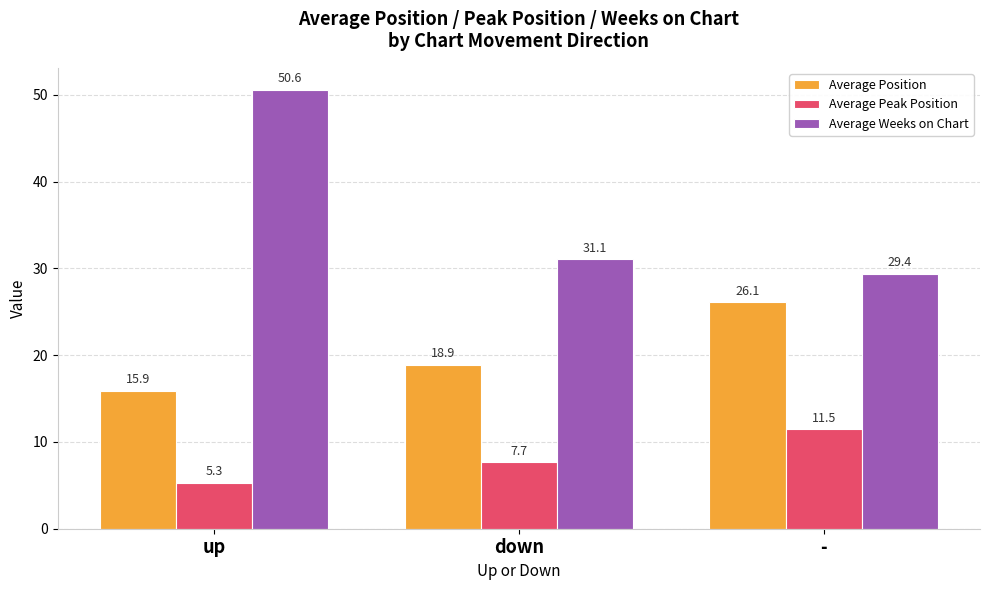

List the series in order of their peak value, lowest first.

Average Peak Position, Average Position, Average Weeks on Chart